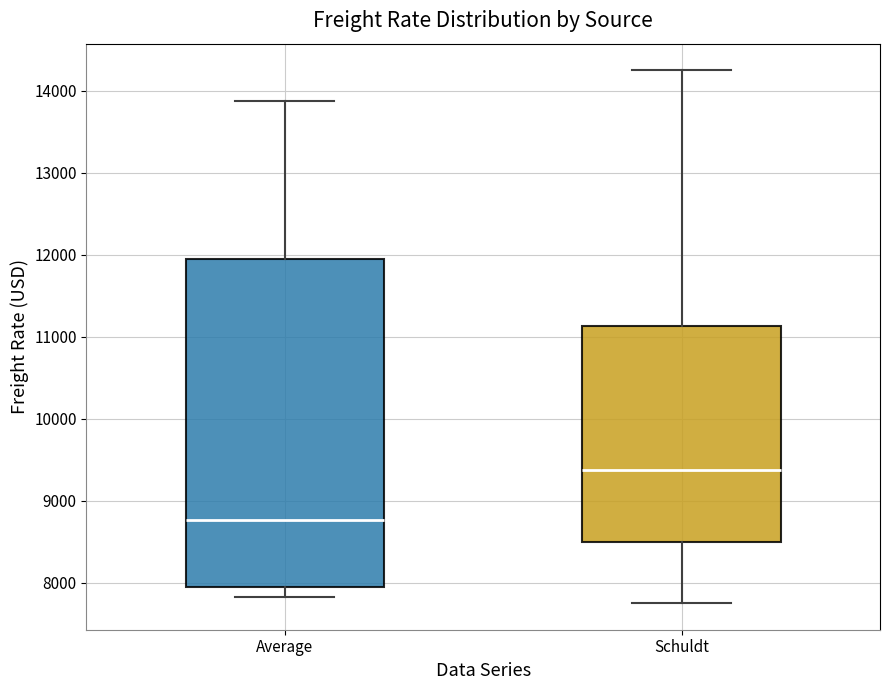

Reading left to right, transcribe this box plot: for each box, give where its median line is, the range the box spans, and where its two whiskers end, as read against the y-axis. The values are not printed on the chart, so give them approximately, as read against the axis.

Average: median 8800, box 7900 to 11900, whiskers 7800 to 13900
Schuldt: median 9400, box 8500 to 11100, whiskers 7800 to 14300